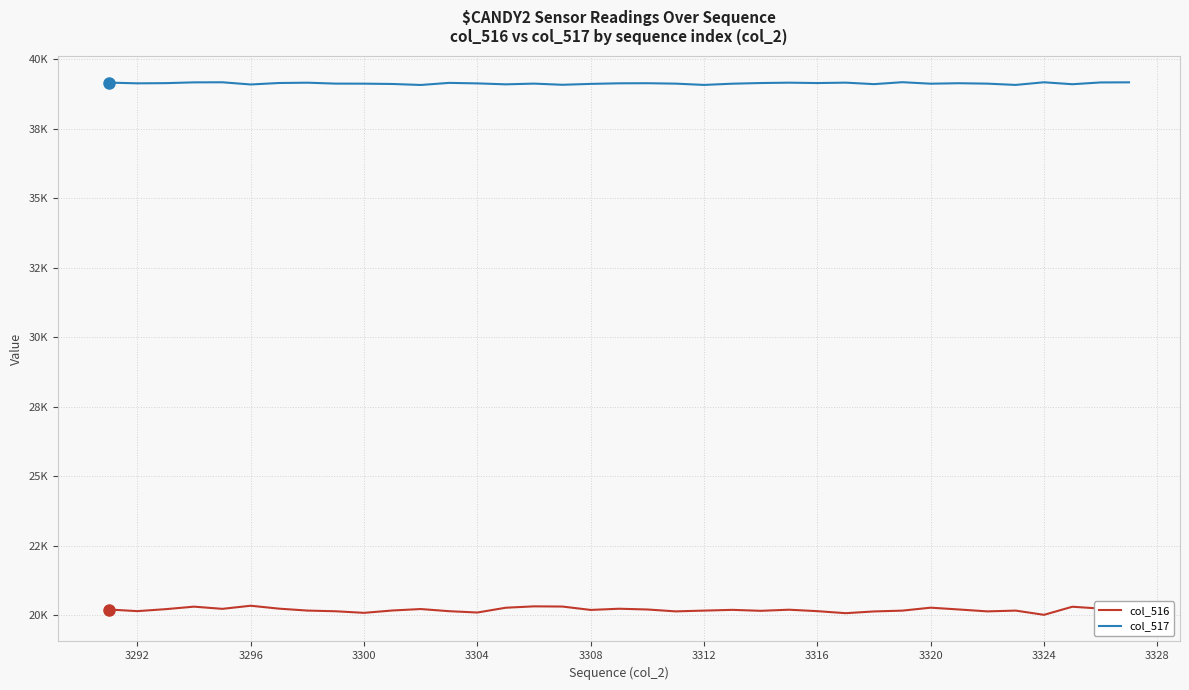

What is the difference between the second highest and minimum values in the col_516 series?

305